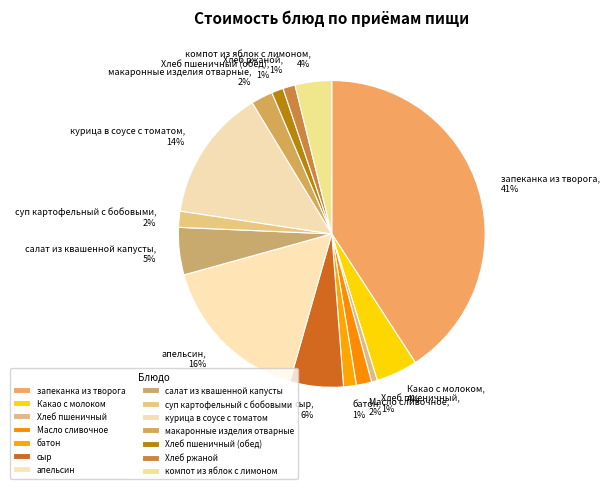

Count the number of slices in the pie.

14